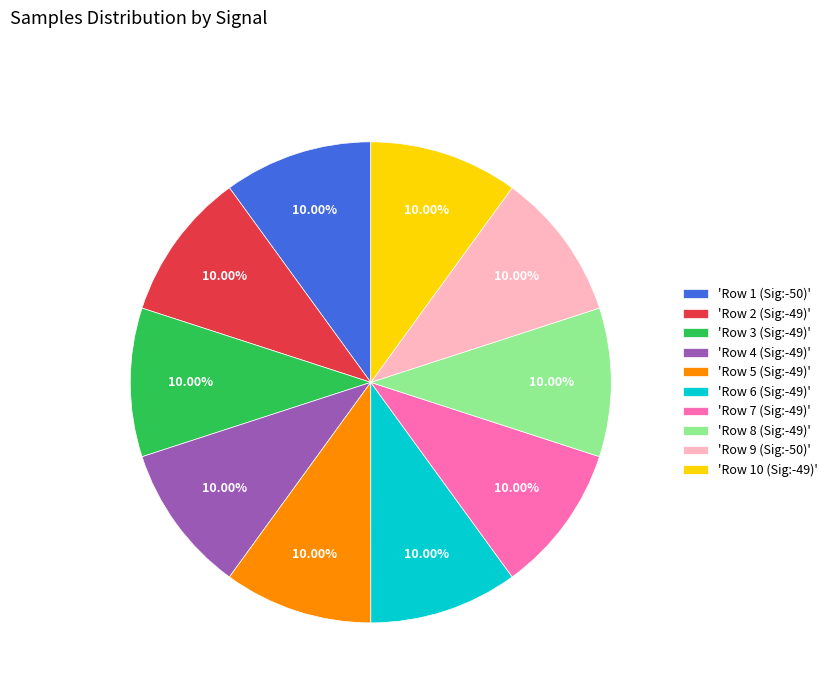

Is the sum of 'Row 6 (Sig:-49)' and 'Row 5 (Sig:-49)' greater than half?

No